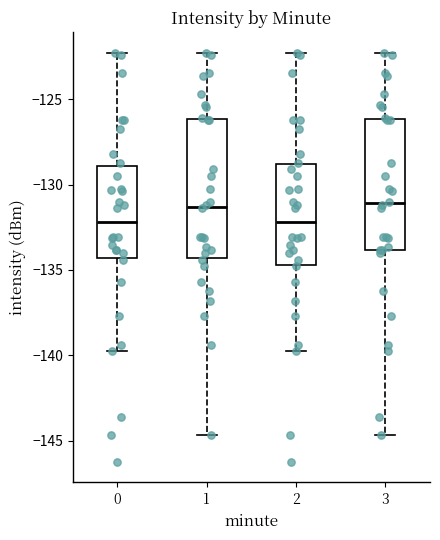

Reading left to right, read every box against the y-axis: the position of its median line, the range the box covers, and the ends of its whiskers. The values are not printed on the chart, so give them approximately, as read against the axis.

0: median -132.0, box -134.5 to -129.0, whiskers -139.5 to -122.5
1: median -131.5, box -134.5 to -126.0, whiskers -144.5 to -122.5
2: median -132.0, box -134.5 to -129.0, whiskers -139.5 to -122.5
3: median -131.0, box -134.0 to -126.0, whiskers -144.5 to -122.5